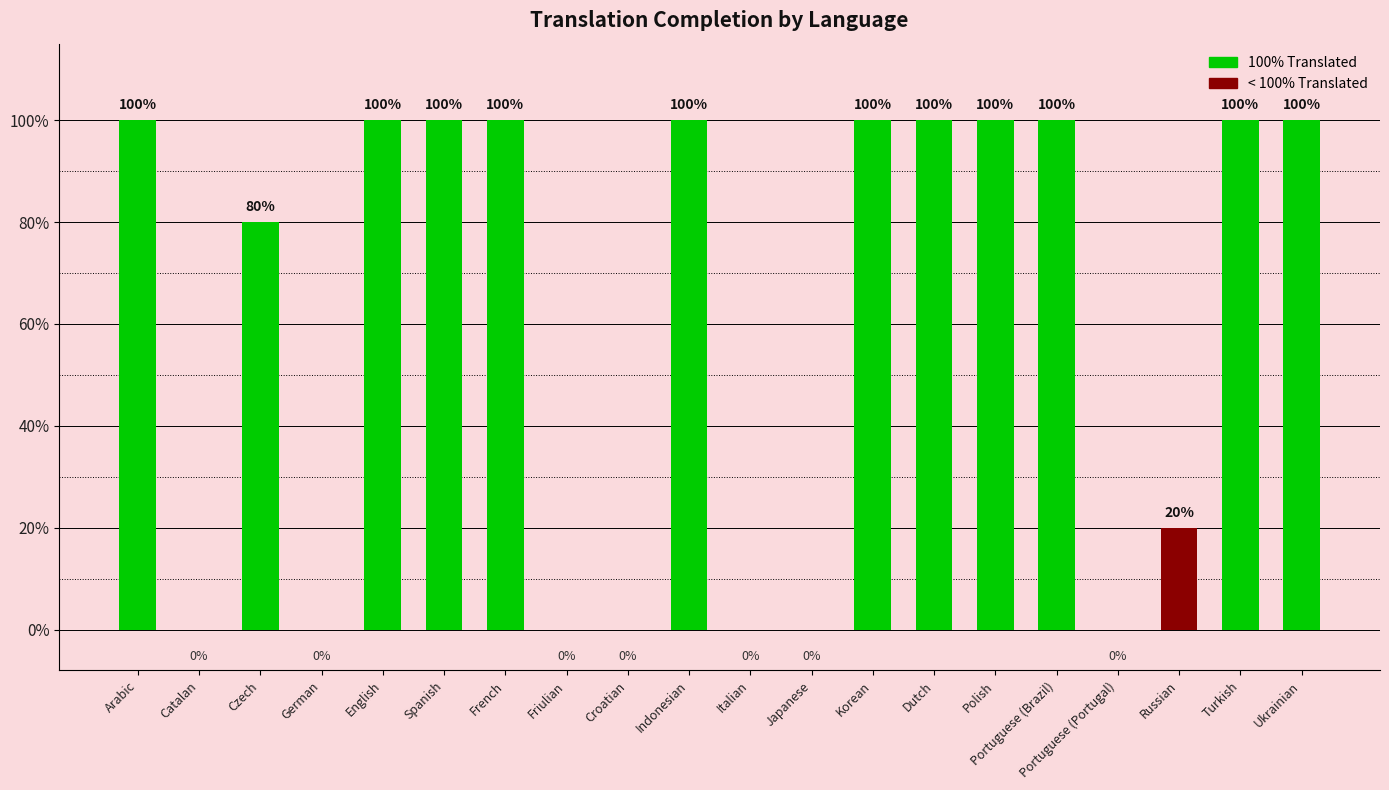

What value does the data have at Czech?

80